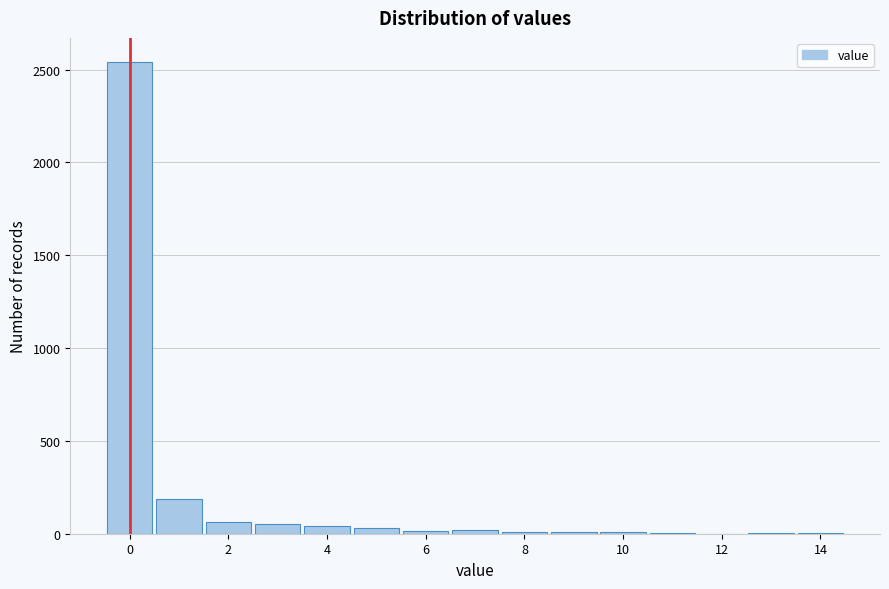

Reading left to right, list every bar in this chart as the range it spans on the x-axis followed by its height. Neither the bar edges nor the heights are printed on the chart, so give them approximately, as read against the axes.

-0.5 to 0.5: 2550
0.5 to 1.5: 200
1.5 to 2.5: 50
2.5 to 3.5: 50
3.5 to 4.5: under 50
4.5 to 5.5: under 50
5.5 to 6.5: under 50
6.5 to 7.5: under 50
7.5 to 8.5: under 50
8.5 to 9.5: under 50
9.5 to 10.5: under 50
10.5 to 11.5: under 50
11.5 to 12.5: 0
12.5 to 13.5: under 50
13.5 to 14.5: under 50